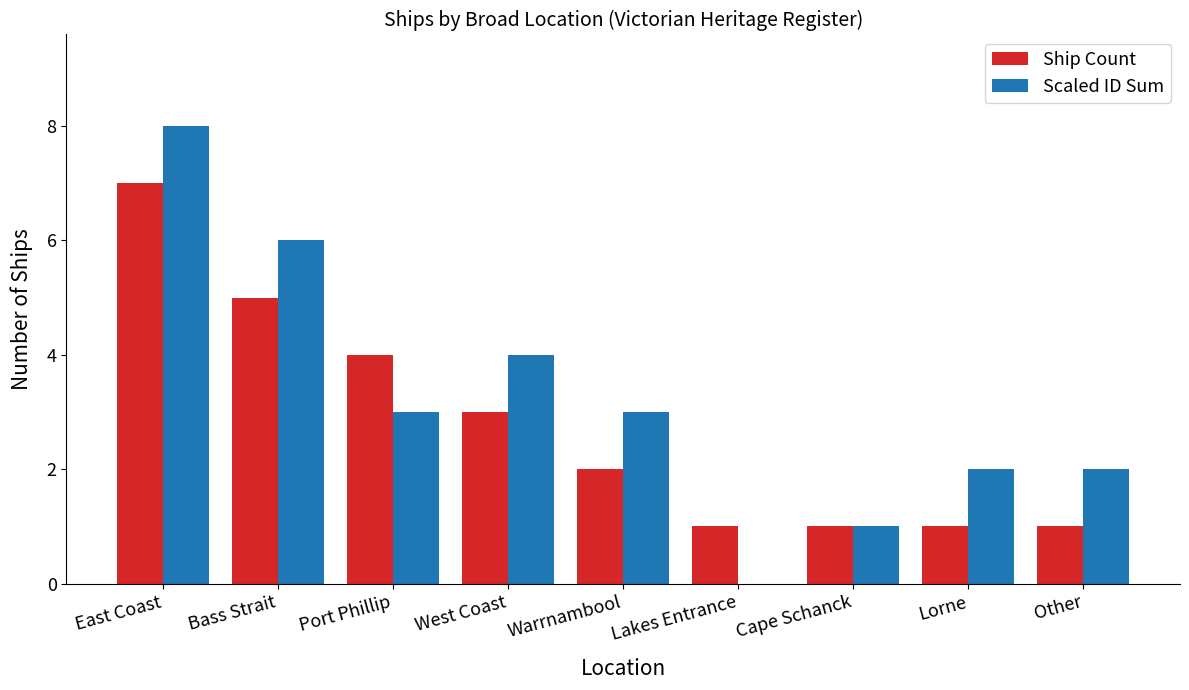

What is the greatest value displayed?

8